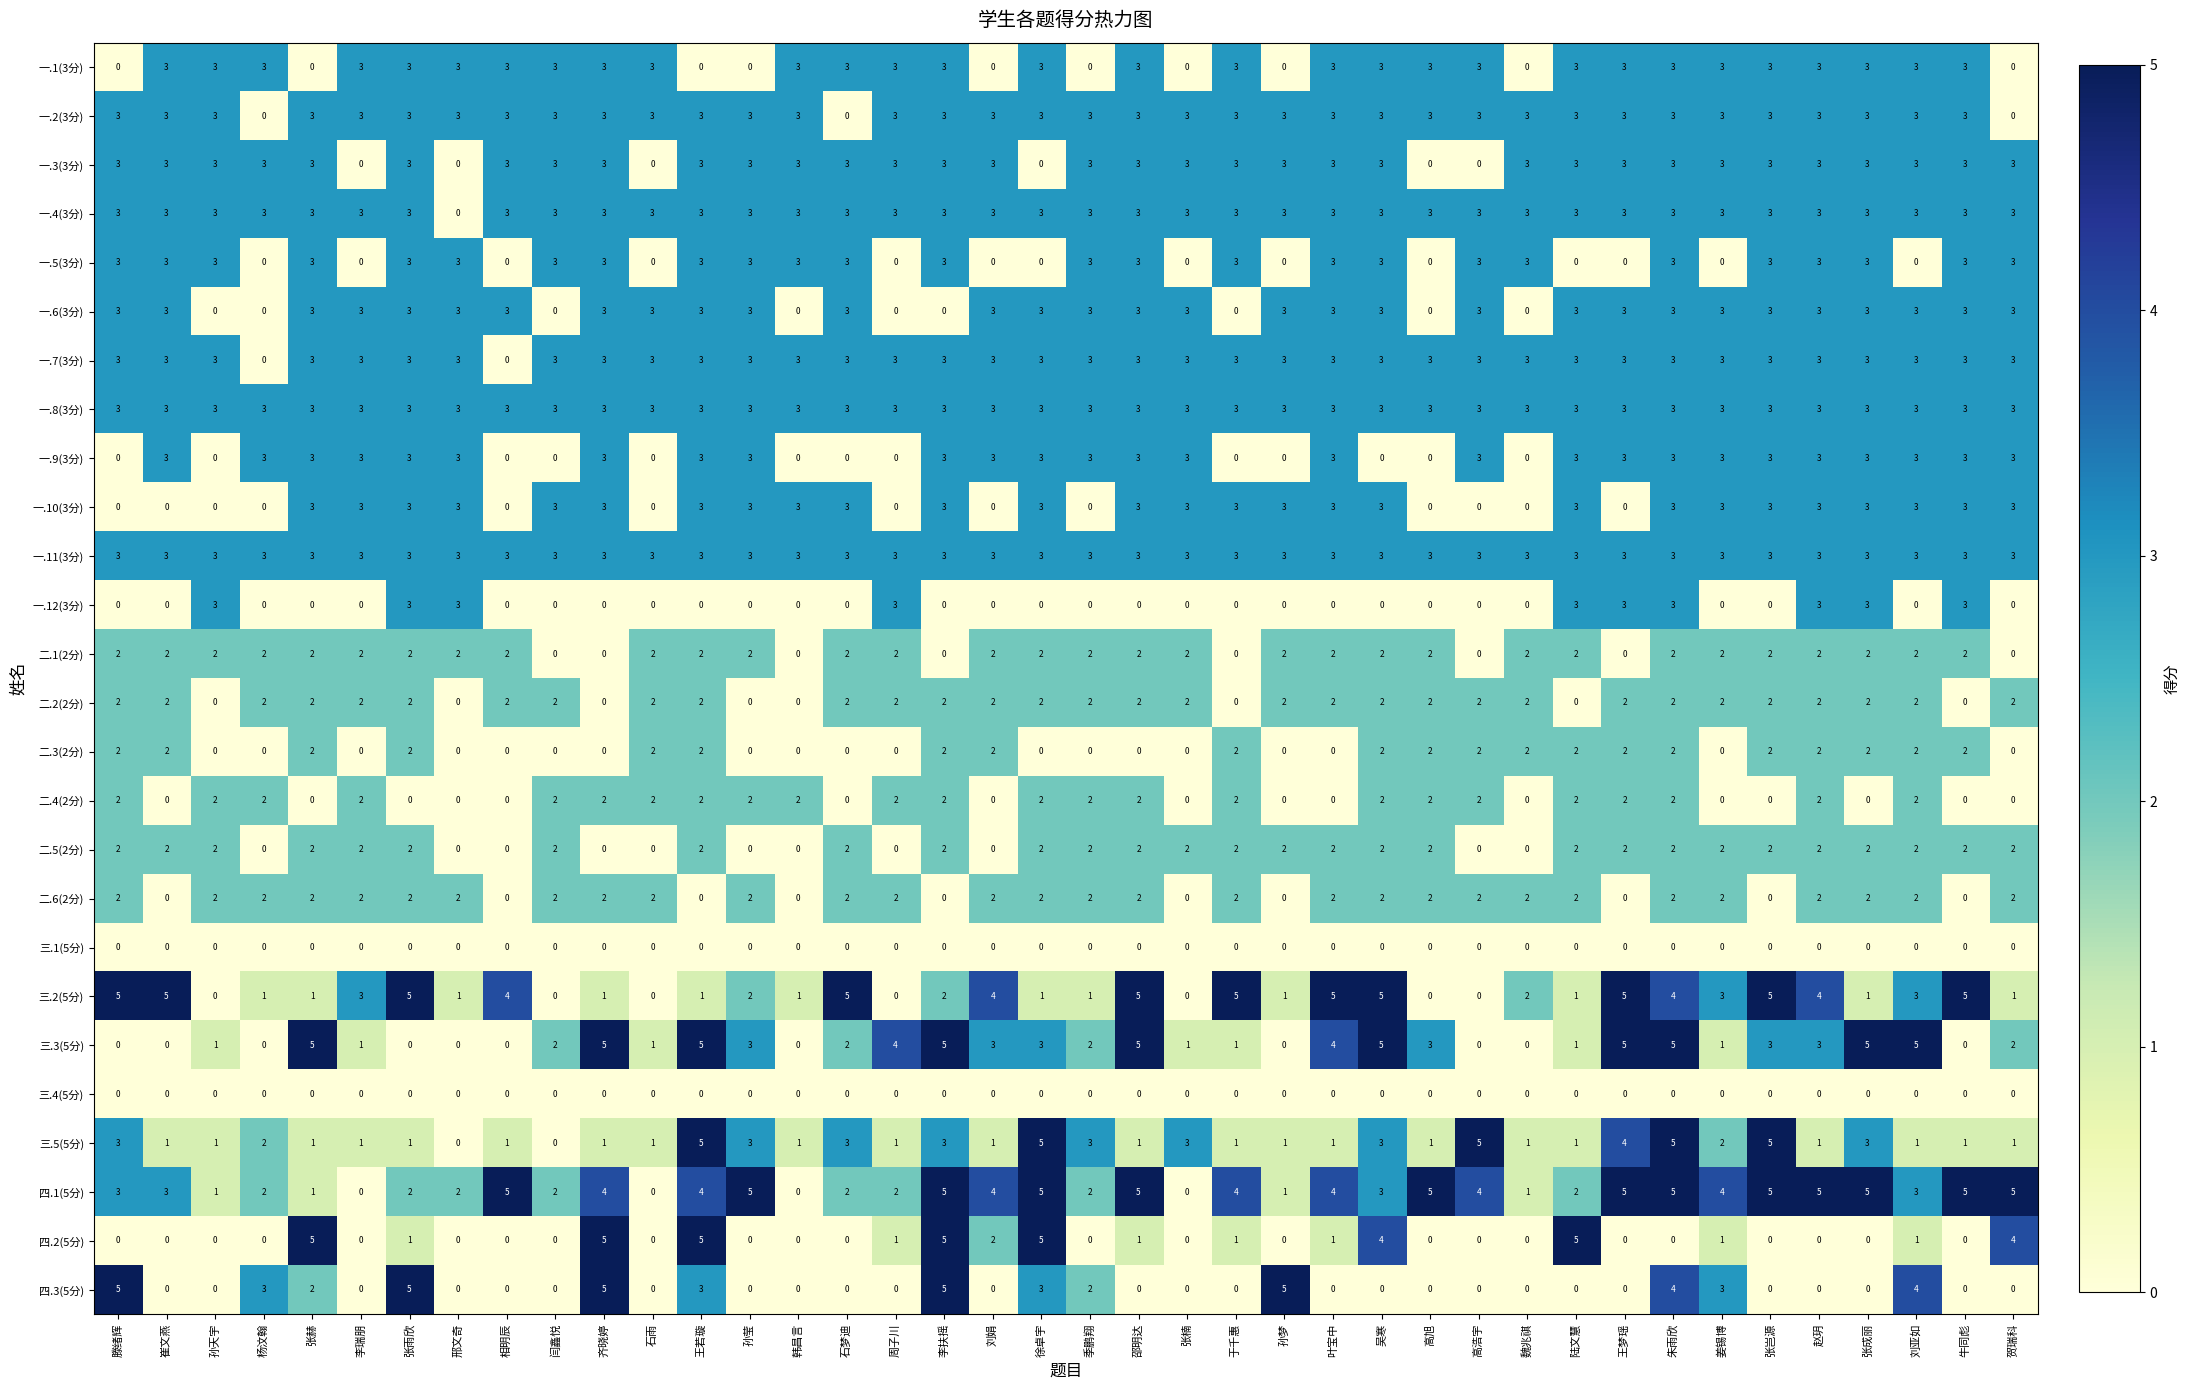

What is the greatest value displayed?

5